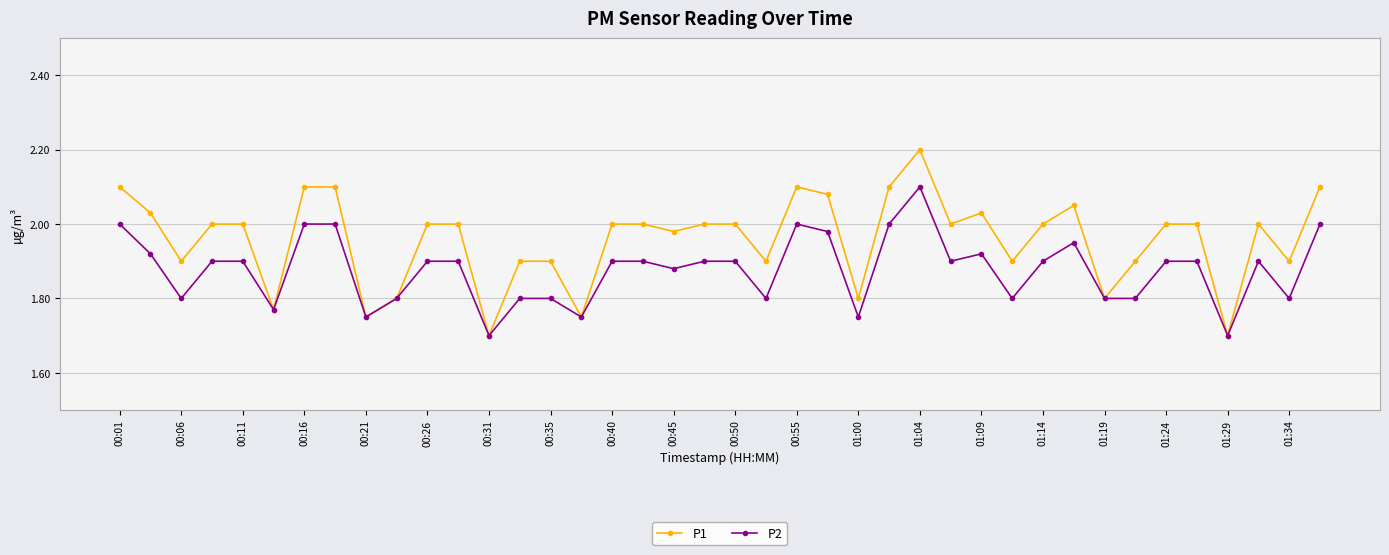

How many distinct data groups are displayed?

2